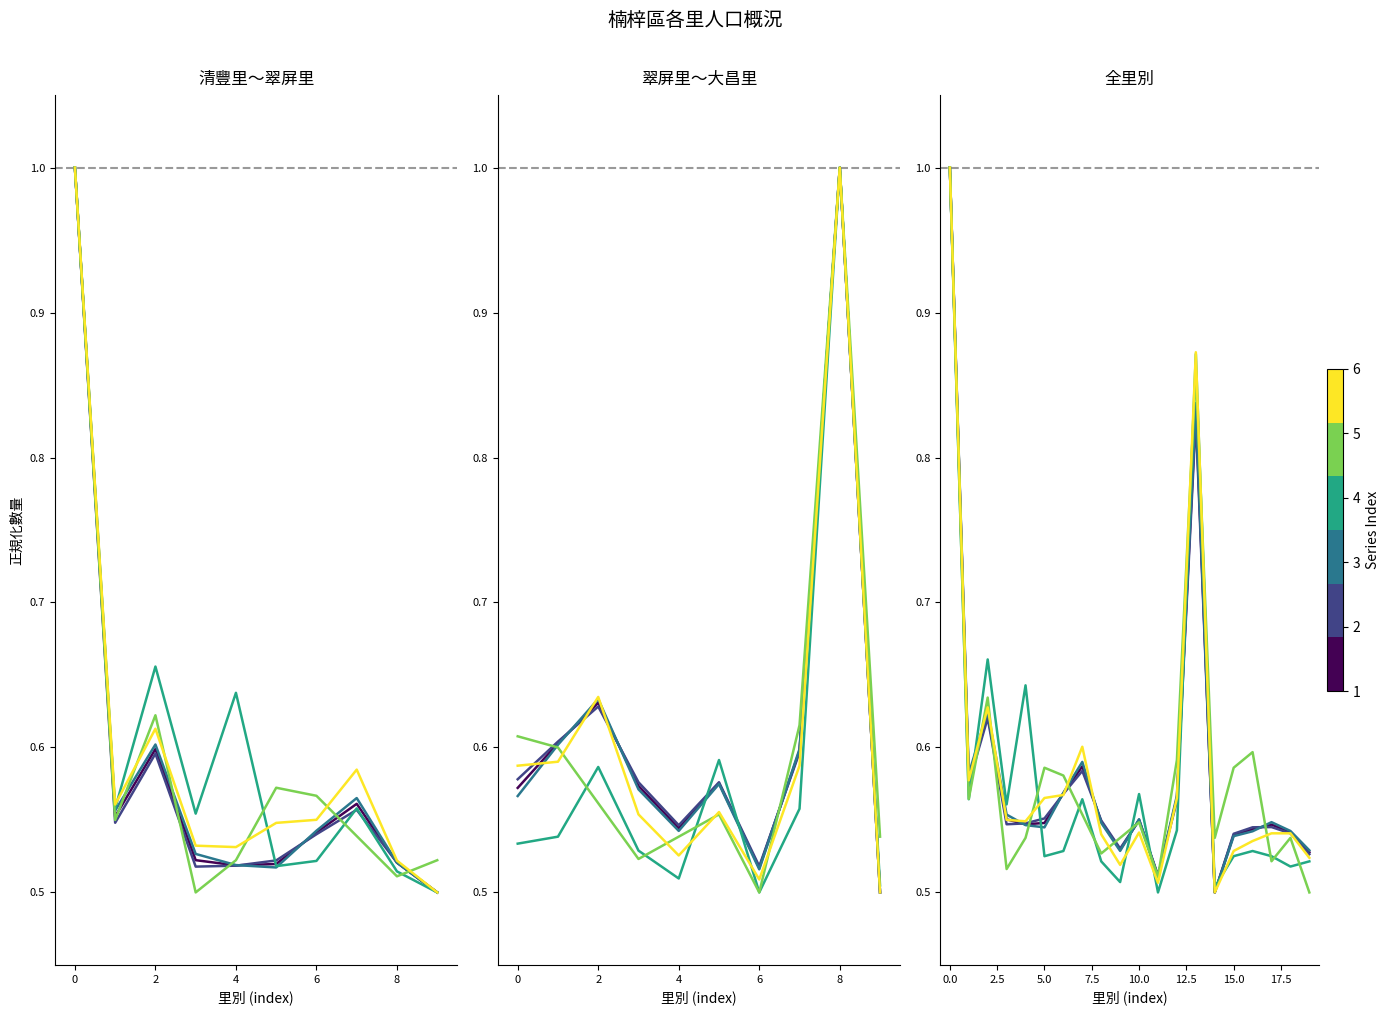

The 人口(女) series shows 0.6 at 4. True or false?

True